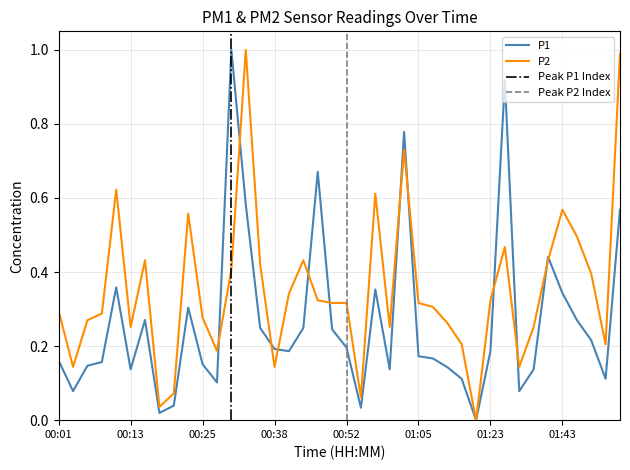

True or false: P1 has a value of 0.0 at 00:18.

True